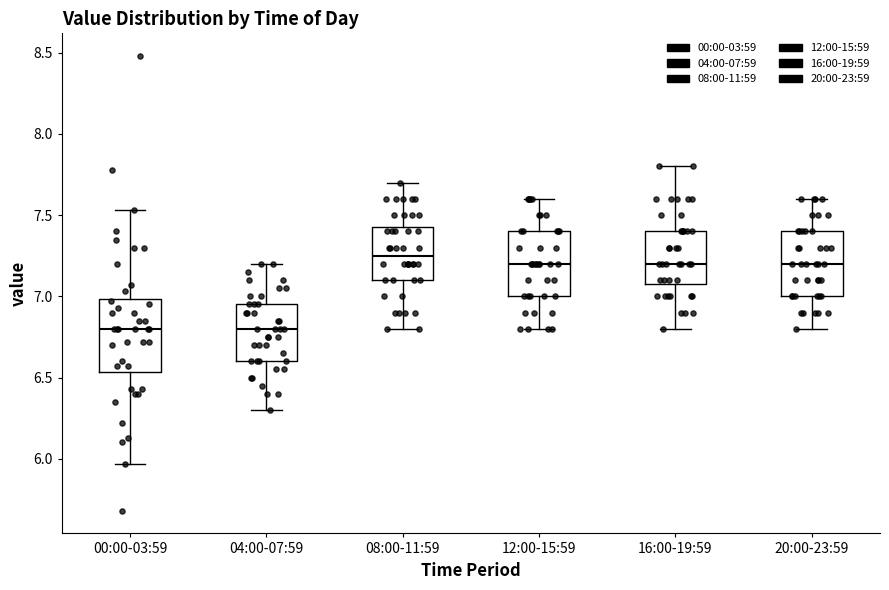

Reading left to right, read every box against the y-axis: the position of its median line, the range the box covers, and the ends of its whiskers. The values are not printed on the chart, so give them approximately, as read against the axis.

00:00-03:59: median 6.80, box 6.55 to 7.00, whiskers 5.95 to 7.55
04:00-07:59: median 6.80, box 6.60 to 6.95, whiskers 6.30 to 7.20
08:00-11:59: median 7.25, box 7.10 to 7.45, whiskers 6.80 to 7.70
12:00-15:59: median 7.20, box 7.00 to 7.40, whiskers 6.80 to 7.60
16:00-19:59: median 7.20, box 7.10 to 7.40, whiskers 6.80 to 7.80
20:00-23:59: median 7.20, box 7.00 to 7.40, whiskers 6.80 to 7.60